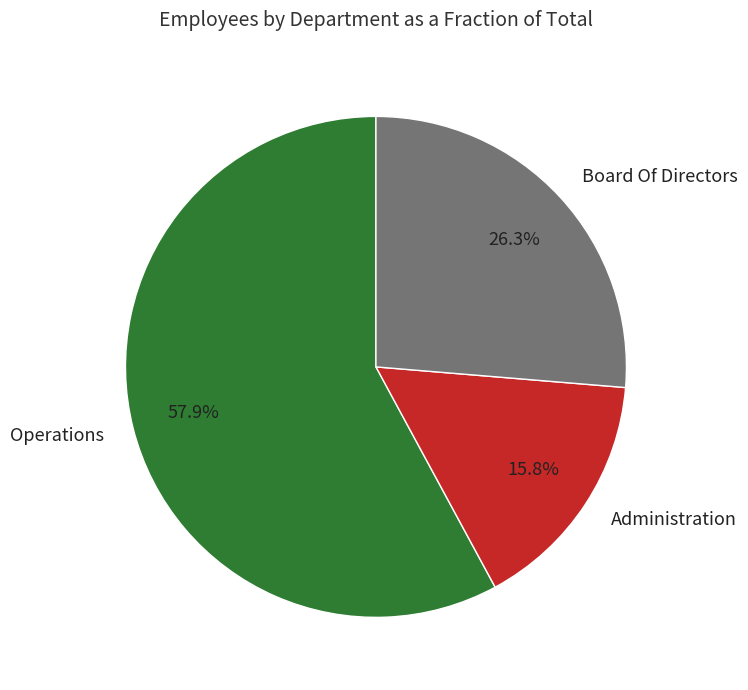

The Board Of Directors slice represents 26% of the pie. True or false?

True